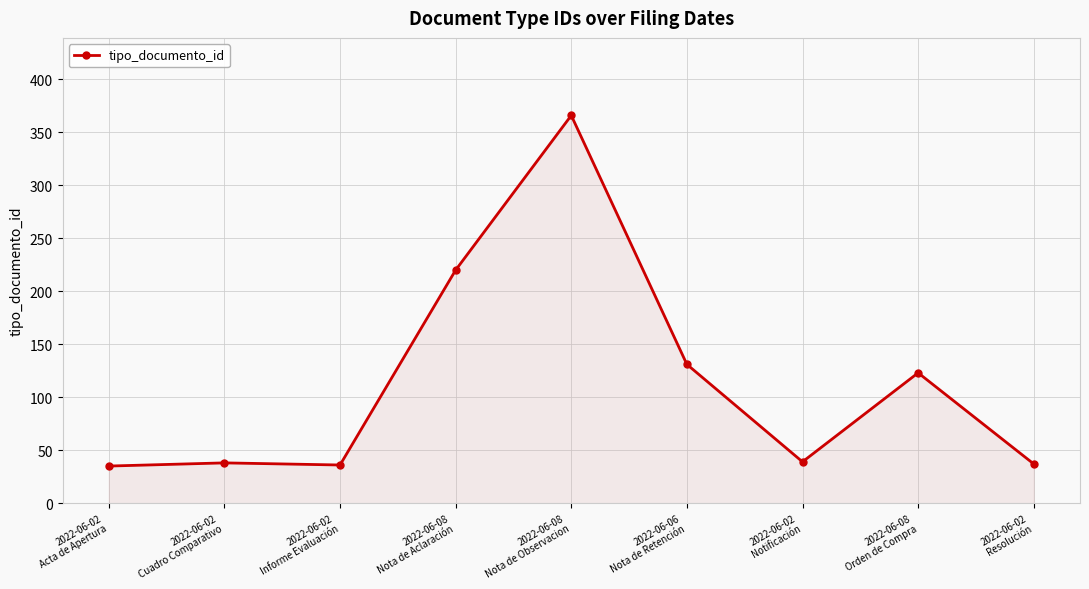

Which has a higher value, 2022-06-02
Cuadro Comparativo or 2022-06-08
Nota de Aclaración?

2022-06-08
Nota de Aclaración